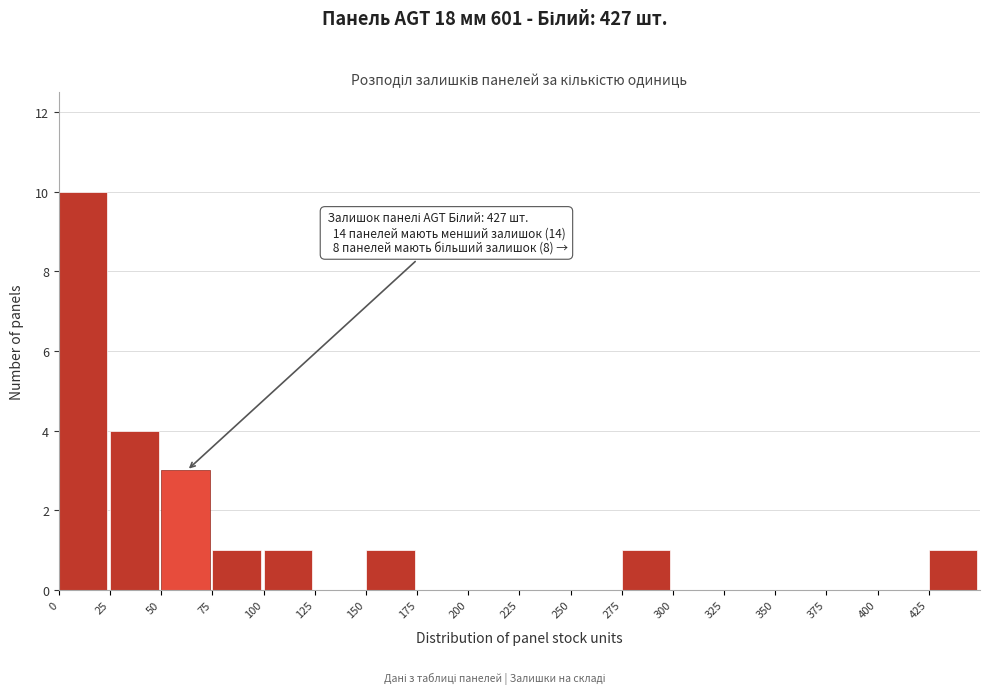

Which range on the x-axis has the tallest bar?

0 to 25